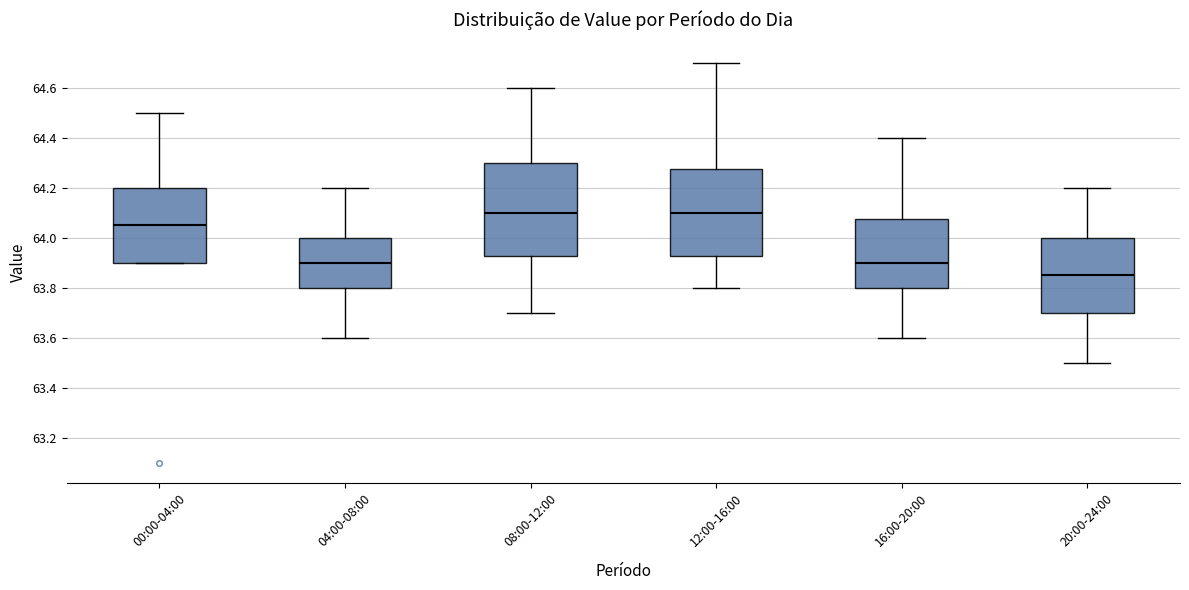

Reading left to right, read every box against the y-axis: the position of its median line, the range the box covers, and the ends of its whiskers. The values are not printed on the chart, so give them approximately, as read against the axis.

00:00-04:00: median 64.06, box 63.90 to 64.20, whiskers 63.90 to 64.50
04:00-08:00: median 63.90, box 63.80 to 64.00, whiskers 63.60 to 64.20
08:00-12:00: median 64.10, box 63.92 to 64.30, whiskers 63.70 to 64.60
12:00-16:00: median 64.10, box 63.92 to 64.28, whiskers 63.80 to 64.70
16:00-20:00: median 63.90, box 63.80 to 64.08, whiskers 63.60 to 64.40
20:00-24:00: median 63.86, box 63.70 to 64.00, whiskers 63.50 to 64.20